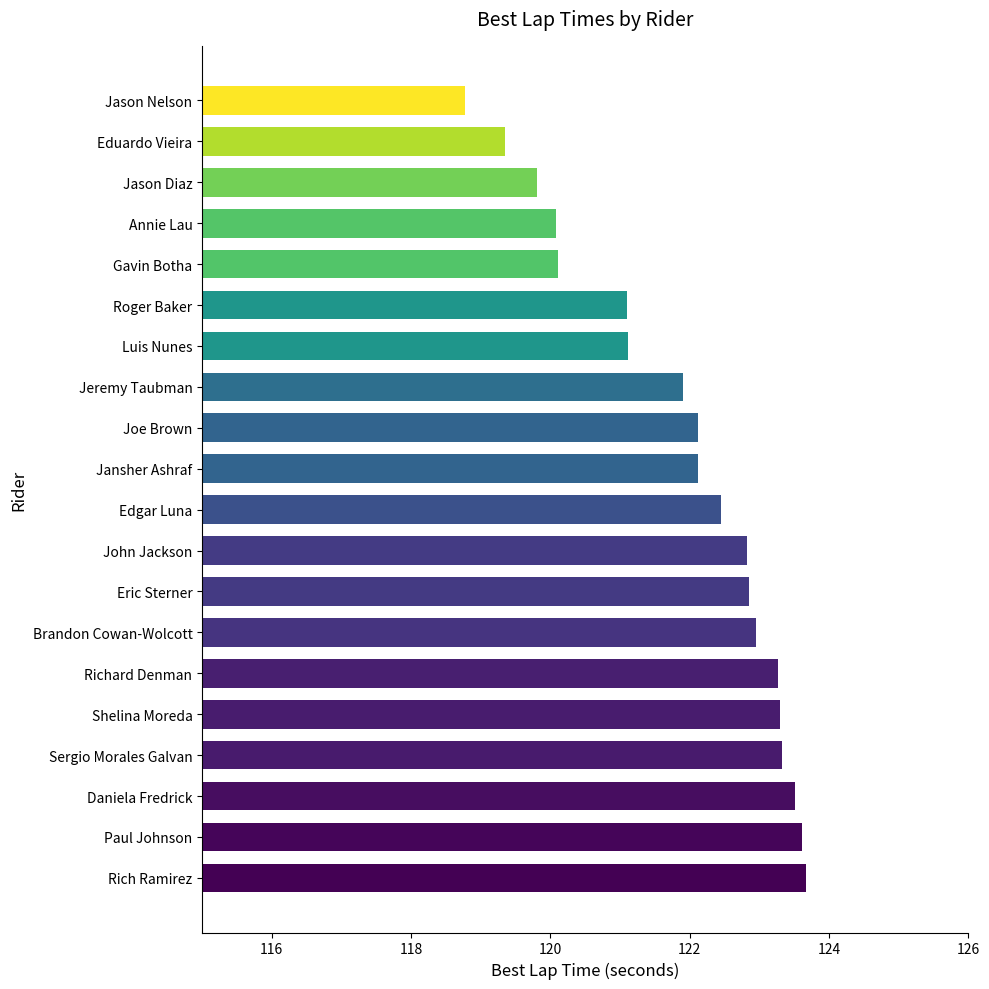

What is the average value?

121.9